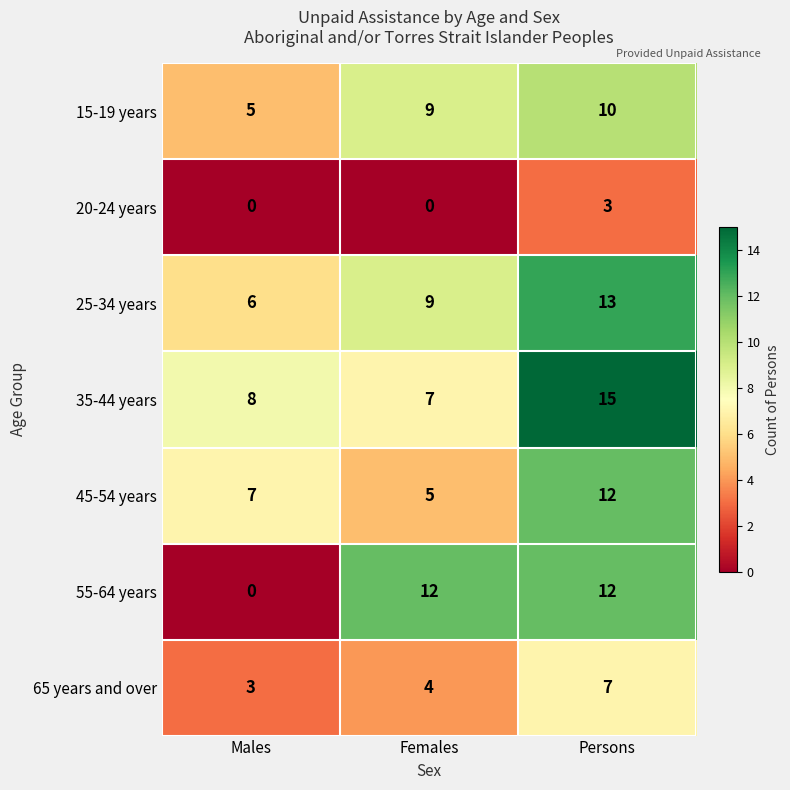

At how many categories does at least one series exceed 0?

3